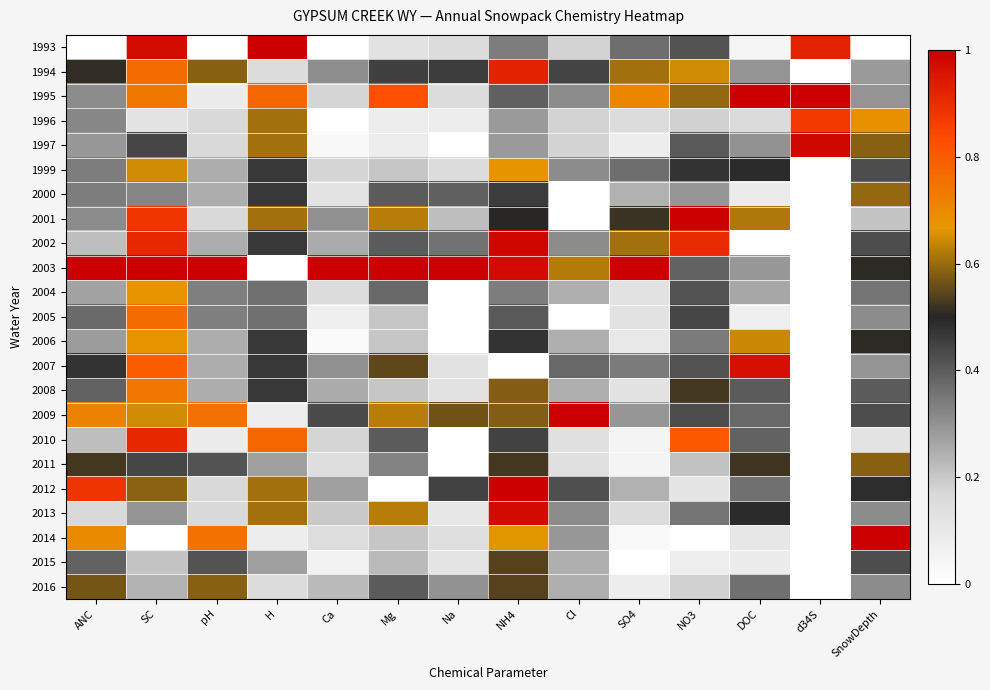

Reading right to left, what are all the values shown in this chart?

1993: SnowDepth=0.0	d34S=0.9	DOC=0.0	NO3=0.4	SO4=0.4	Cl=0.2	NH4=0.3	Na=0.1	Mg=0.1	Ca=0.0	H=1.0	pH=0.0	SC=1.0	ANC=0.0
1994: SnowDepth=0.3	d34S=0.0	DOC=0.3	NO3=0.6	SO4=0.6	Cl=0.4	NH4=0.9	Na=0.5	Mg=0.5	Ca=0.3	H=0.1	pH=0.6	SC=0.8	ANC=0.5
1995: SnowDepth=0.3	d34S=1.0	DOC=1.0	NO3=0.6	SO4=0.7	Cl=0.3	NH4=0.4	Na=0.1	Mg=0.8	Ca=0.2	H=0.8	pH=0.1	SC=0.7	ANC=0.3
1996: SnowDepth=0.7	d34S=0.9	DOC=0.2	NO3=0.2	SO4=0.2	Cl=0.2	NH4=0.3	Na=0.1	Mg=0.1	Ca=0.0	H=0.6	pH=0.2	SC=0.1	ANC=0.3
1997: SnowDepth=0.6	d34S=1.0	DOC=0.3	NO3=0.4	SO4=0.1	Cl=0.2	NH4=0.3	Na=0.0	Mg=0.1	Ca=0.0	H=0.6	pH=0.2	SC=0.4	ANC=0.3
1999: SnowDepth=0.4	d34S=0.0	DOC=0.5	NO3=0.5	SO4=0.4	Cl=0.3	NH4=0.7	Na=0.1	Mg=0.2	Ca=0.2	H=0.5	pH=0.2	SC=0.6	ANC=0.3
2000: SnowDepth=0.6	d34S=0.0	DOC=0.1	NO3=0.3	SO4=0.2	Cl=0.0	NH4=0.5	Na=0.4	Mg=0.4	Ca=0.1	H=0.5	pH=0.2	SC=0.3	ANC=0.3
2001: SnowDepth=0.2	d34S=0.0	DOC=0.6	NO3=1.0	SO4=0.5	Cl=0.0	NH4=0.5	Na=0.2	Mg=0.6	Ca=0.3	H=0.6	pH=0.2	SC=0.9	ANC=0.3
2002: SnowDepth=0.4	d34S=0.0	DOC=0.0	NO3=0.9	SO4=0.6	Cl=0.3	NH4=1.0	Na=0.4	Mg=0.4	Ca=0.2	H=0.5	pH=0.2	SC=0.9	ANC=0.2
2003: SnowDepth=0.5	d34S=0.0	DOC=0.3	NO3=0.4	SO4=1.0	Cl=0.6	NH4=1.0	Na=1.0	Mg=1.0	Ca=1.0	H=0.0	pH=1.0	SC=1.0	ANC=1.0
2004: SnowDepth=0.4	d34S=0.0	DOC=0.3	NO3=0.4	SO4=0.1	Cl=0.2	NH4=0.3	Na=0.0	Mg=0.4	Ca=0.2	H=0.4	pH=0.3	SC=0.7	ANC=0.3
2005: SnowDepth=0.3	d34S=0.0	DOC=0.1	NO3=0.4	SO4=0.1	Cl=0.0	NH4=0.4	Na=0.0	Mg=0.2	Ca=0.1	H=0.4	pH=0.3	SC=0.8	ANC=0.4
2006: SnowDepth=0.5	d34S=0.0	DOC=0.6	NO3=0.3	SO4=0.1	Cl=0.2	NH4=0.5	Na=0.0	Mg=0.2	Ca=0.0	H=0.5	pH=0.2	SC=0.7	ANC=0.3
2007: SnowDepth=0.3	d34S=0.0	DOC=1.0	NO3=0.4	SO4=0.3	Cl=0.4	NH4=0.0	Na=0.1	Mg=0.6	Ca=0.3	H=0.5	pH=0.2	SC=0.8	ANC=0.5
2008: SnowDepth=0.4	d34S=0.0	DOC=0.4	NO3=0.5	SO4=0.1	Cl=0.2	NH4=0.6	Na=0.1	Mg=0.2	Ca=0.2	H=0.5	pH=0.2	SC=0.7	ANC=0.4
2009: SnowDepth=0.4	d34S=0.0	DOC=0.4	NO3=0.4	SO4=0.3	Cl=1.0	NH4=0.6	Na=0.6	Mg=0.6	Ca=0.4	H=0.1	pH=0.8	SC=0.6	ANC=0.7
2010: SnowDepth=0.1	d34S=0.0	DOC=0.4	NO3=0.8	SO4=0.1	Cl=0.1	NH4=0.4	Na=0.0	Mg=0.4	Ca=0.2	H=0.8	pH=0.1	SC=0.9	ANC=0.2
2011: SnowDepth=0.6	d34S=0.0	DOC=0.5	NO3=0.2	SO4=0.1	Cl=0.1	NH4=0.5	Na=0.0	Mg=0.3	Ca=0.1	H=0.3	pH=0.4	SC=0.4	ANC=0.5
2012: SnowDepth=0.5	d34S=0.0	DOC=0.4	NO3=0.1	SO4=0.2	Cl=0.4	NH4=1.0	Na=0.4	Mg=0.0	Ca=0.3	H=0.6	pH=0.2	SC=0.6	ANC=0.9
2013: SnowDepth=0.3	d34S=0.0	DOC=0.5	NO3=0.4	SO4=0.2	Cl=0.3	NH4=1.0	Na=0.1	Mg=0.6	Ca=0.2	H=0.6	pH=0.2	SC=0.3	ANC=0.2
2014: SnowDepth=1.0	d34S=0.0	DOC=0.1	NO3=0.0	SO4=0.0	Cl=0.3	NH4=0.7	Na=0.1	Mg=0.2	Ca=0.1	H=0.1	pH=0.8	SC=0.0	ANC=0.7
2015: SnowDepth=0.4	d34S=0.0	DOC=0.1	NO3=0.1	SO4=0.0	Cl=0.2	NH4=0.5	Na=0.1	Mg=0.2	Ca=0.1	H=0.3	pH=0.4	SC=0.2	ANC=0.4
2016: SnowDepth=0.3	d34S=0.0	DOC=0.4	NO3=0.2	SO4=0.1	Cl=0.2	NH4=0.5	Na=0.3	Mg=0.4	Ca=0.2	H=0.1	pH=0.6	SC=0.2	ANC=0.6